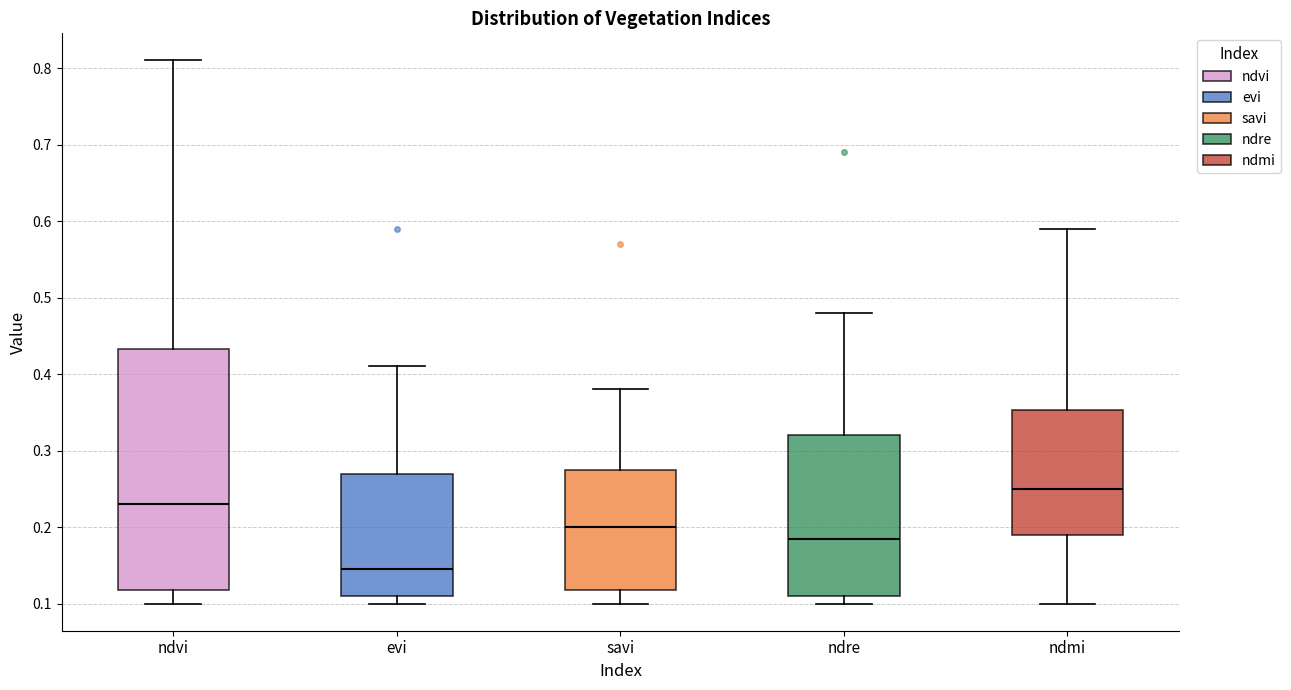

Reading left to right, read every box against the y-axis: the position of its median line, the range the box covers, and the ends of its whiskers. The values are not printed on the chart, so give them approximately, as read against the axis.

ndvi: median 0.23, box 0.12 to 0.43, whiskers 0.10 to 0.81
evi: median 0.15, box 0.11 to 0.27, whiskers 0.10 to 0.41
savi: median 0.20, box 0.12 to 0.28, whiskers 0.10 to 0.38
ndre: median 0.19, box 0.11 to 0.32, whiskers 0.10 to 0.48
ndmi: median 0.25, box 0.19 to 0.35, whiskers 0.10 to 0.59